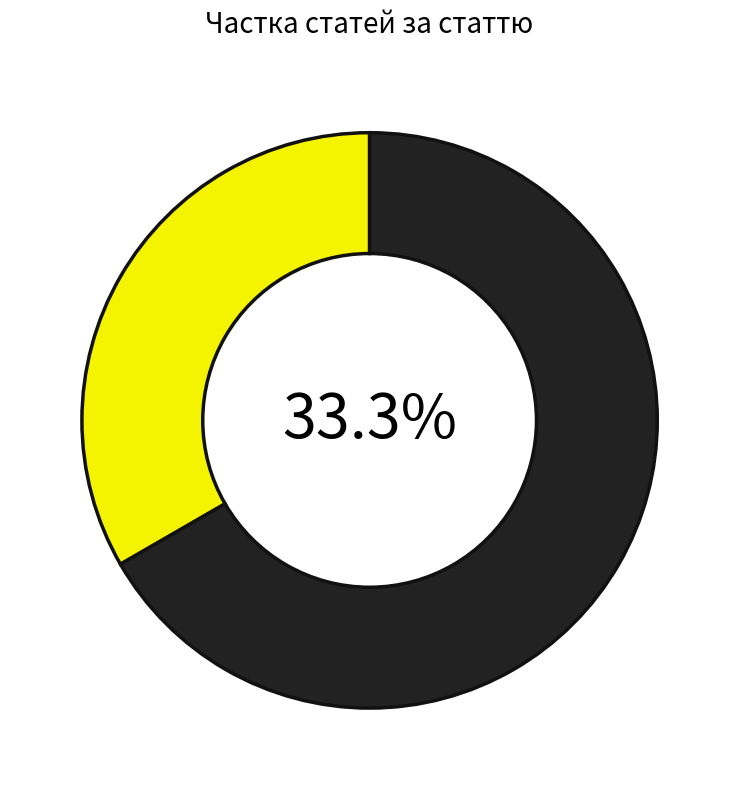

Which slice represents more than half of the pie?

Жіноча